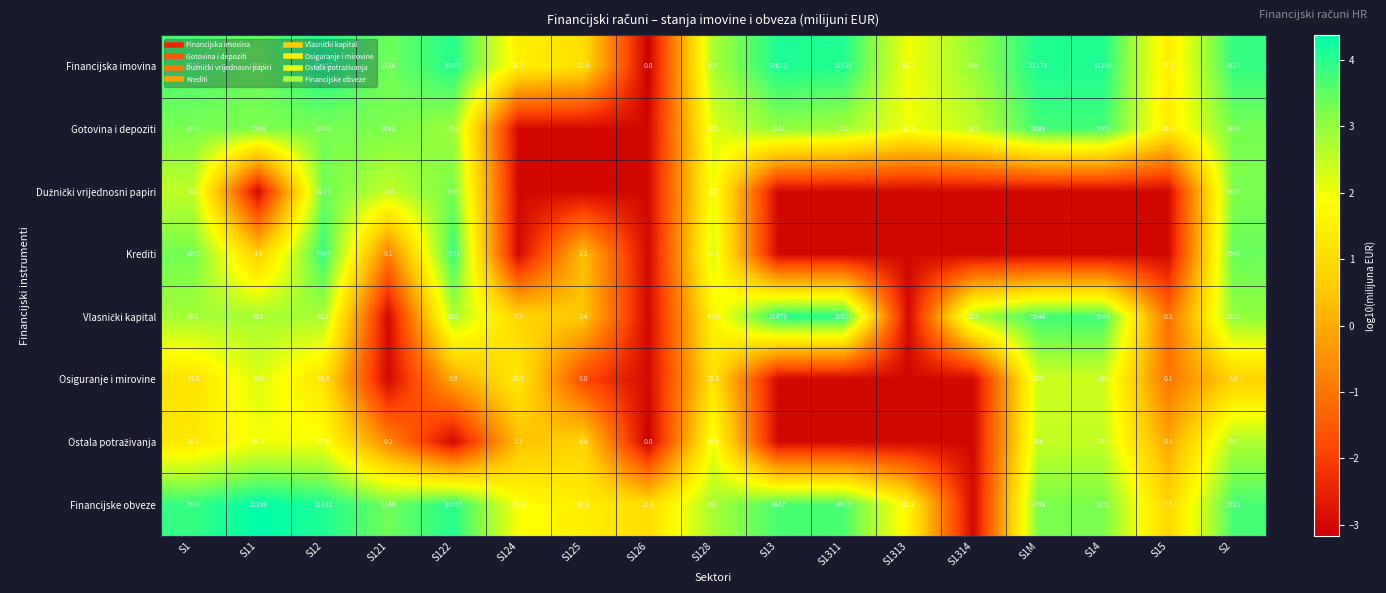

What is the total value across all series at S1314?

-6.8